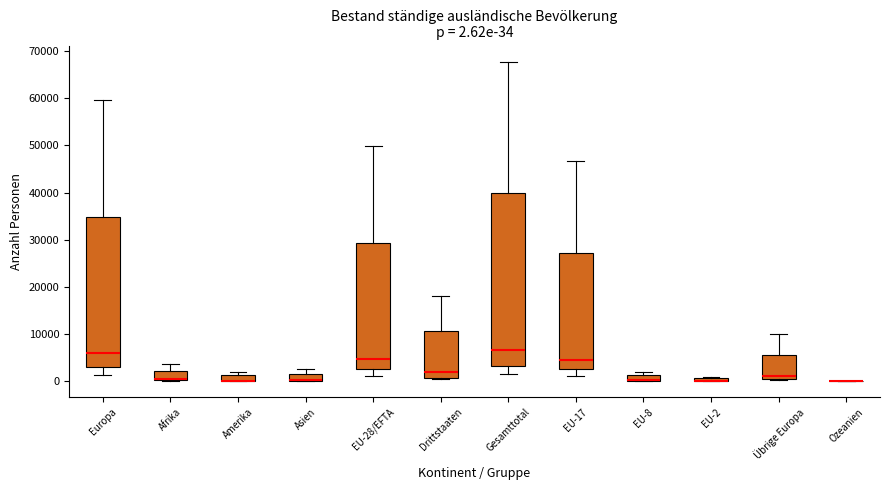

Which box is the tallest, from its lower edge to its upper edge?

Gesamttotal